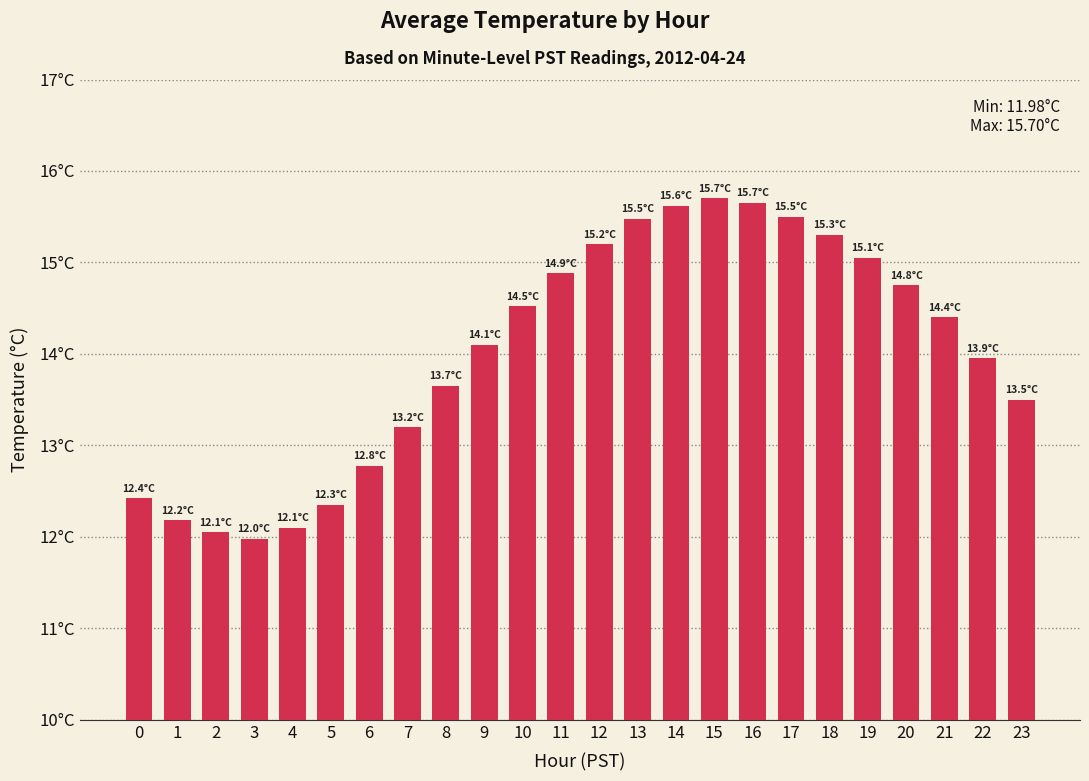

Does the chart contain any negative values?

No